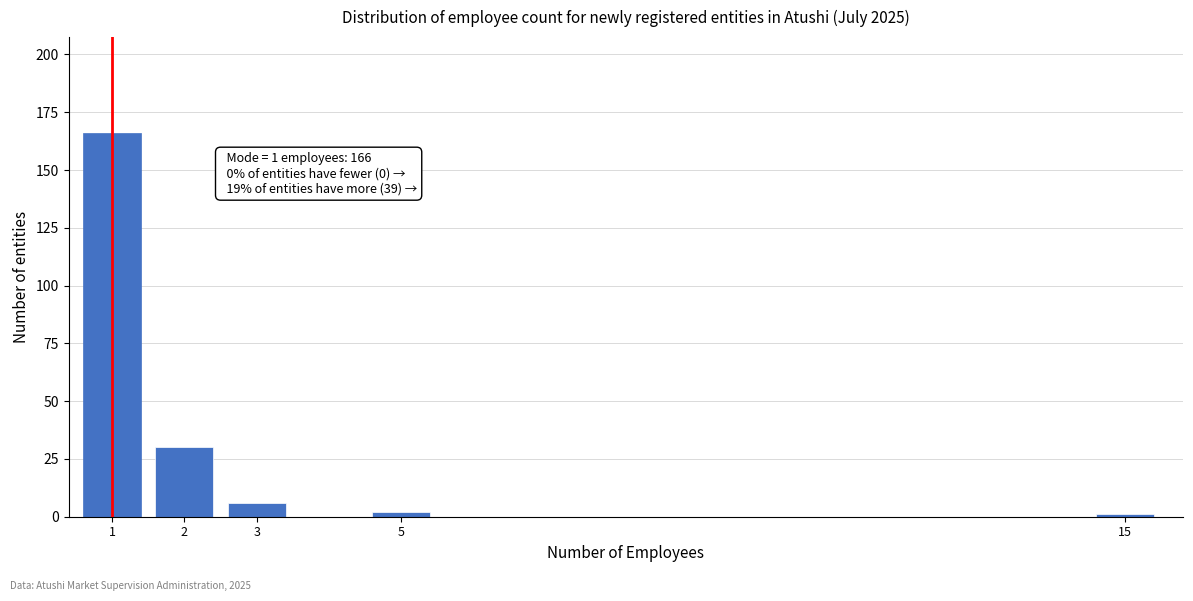

Reading left to right, list all the values displayed in this chart.

166	30	6	2	1